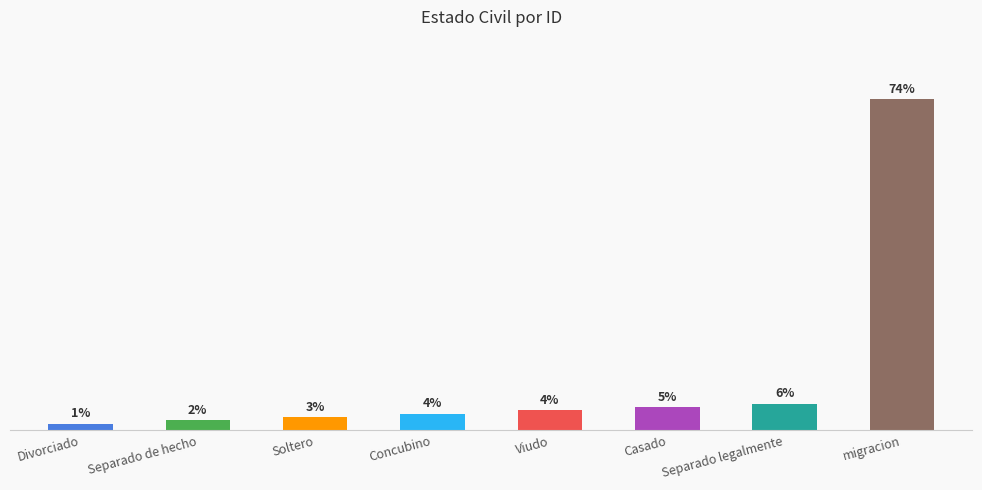

Where is the data nearest to the value 50?

Separado legalmente